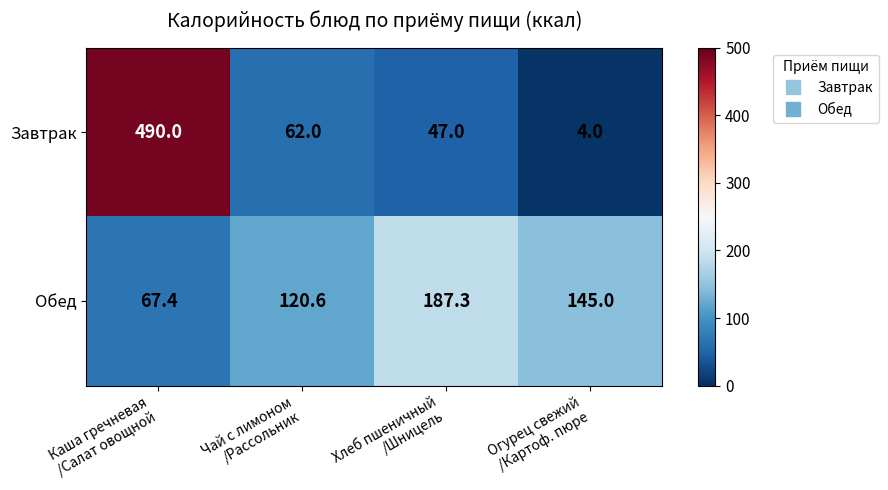

How many series are shown in this chart?

2